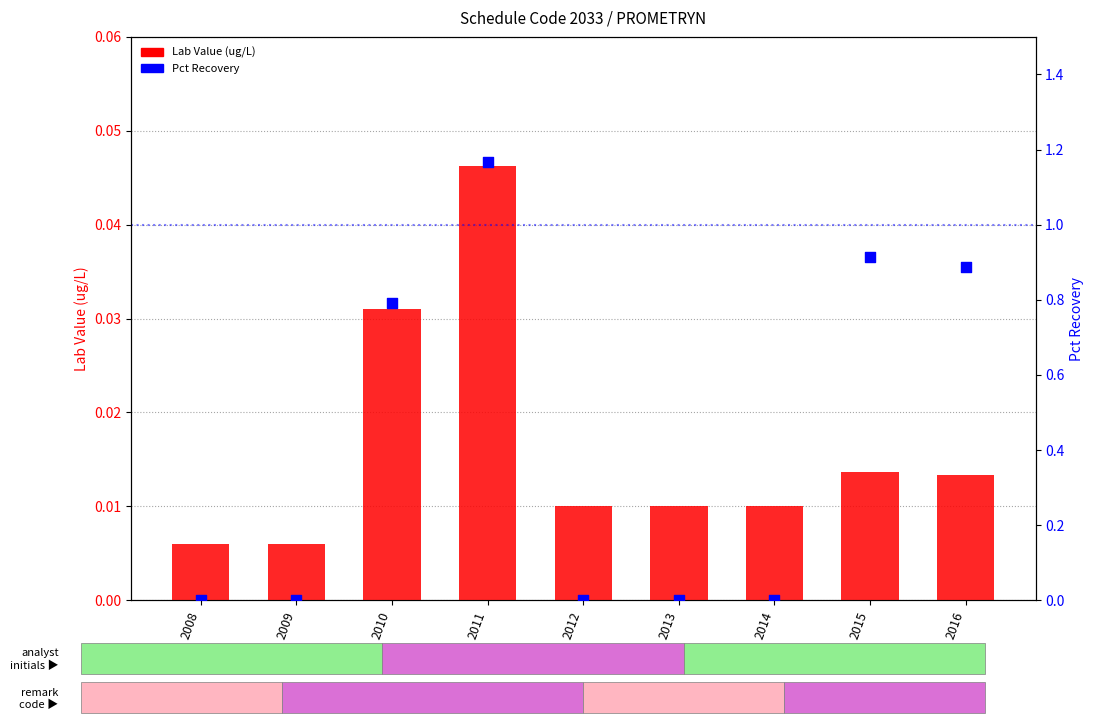

What are all the series names shown in the legend?

Lab Value (ug/L), Pct Recovery